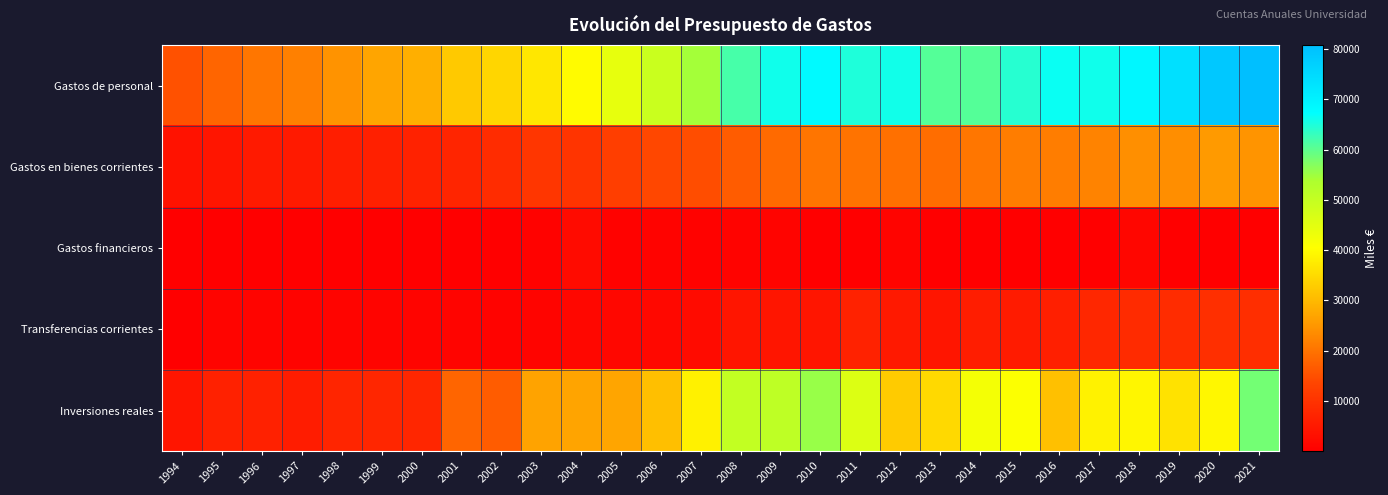

Reading right to left, extract all data points from this chart.

Gastos de personal: 2021=80787	2020=78814	2019=73785	2018=68927	2017=66106	2016=66527	2015=64318	2014=60711	2013=60596	2012=65832	2011=64944	2010=68196	2009=65983	2008=61810	2007=54495	2006=49088	2005=44268	2004=39840	2003=36785	2002=34287	2001=32455	2000=28446	1999=27124	1998=24557	1997=21877	1996=20476	1995=18018	1994=15242
Gastos en bienes corrientes: 2021=24724	2020=25544	2019=23819	2018=23867	2017=22380	2016=21420	2015=21382	2014=20441	2013=19239	2012=19691	2011=19927	2010=20263	2009=18701	2008=16821	2007=14739	2006=13853	2005=12278	2004=10355	2003=10713	2002=8707	2001=7290	2000=6882	1999=6359	1998=6070	1997=5355	1996=5337	1995=4411	1994=3678
Gastos financieros: 2021=167	2020=127	2019=318	2018=1310	2017=251	2016=130	2015=186	2014=296	2013=156	2012=1099	2011=23	2010=32	2009=933	2008=720	2007=486	2006=728	2005=615	2004=2358	2003=552	2002=208	2001=162	2000=102	1999=54	1998=132	1997=72	1996=42	1995=6	1994=6
Transferencias corrientes: 2021=9052	2020=9439	2019=8794	2018=8619	2017=7859	2016=6279	2015=5433	2014=5768	2013=4257	2012=5101	2011=6910	2010=4148	2009=4337	2008=4329	2007=2221	2006=1814	2005=1504	2004=1514	2003=1084	2002=697	2001=968	2000=908	1999=889	1998=889	1997=739	1996=889	1995=811	1994=198
Inversiones reales: 2021=58338	2020=39256	2019=36156	2018=38997	2017=38567	2016=30983	2015=40748	2014=42030	2013=34808	2012=32695	2011=46076	2010=55536	2009=50994	2008=50189	2007=38361	2006=30917	2005=27076	2004=26944	2003=26759	2002=16771	2001=18024	2000=7705	1999=7537	1998=7404	1997=5668	1996=6521	1995=6593	1994=4189